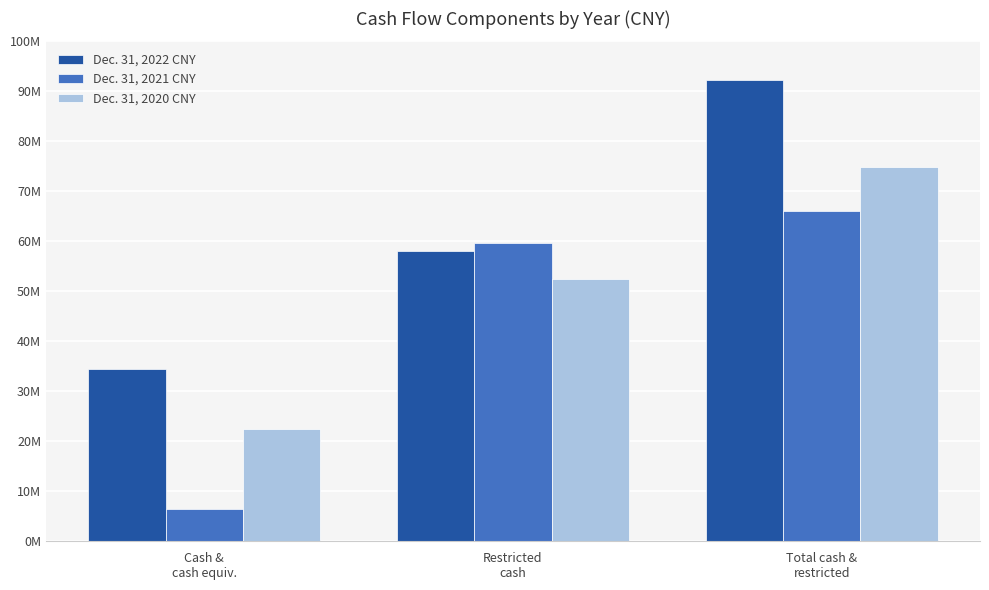

What is the label of the 3rd bar from the left?

Total cash &
restricted